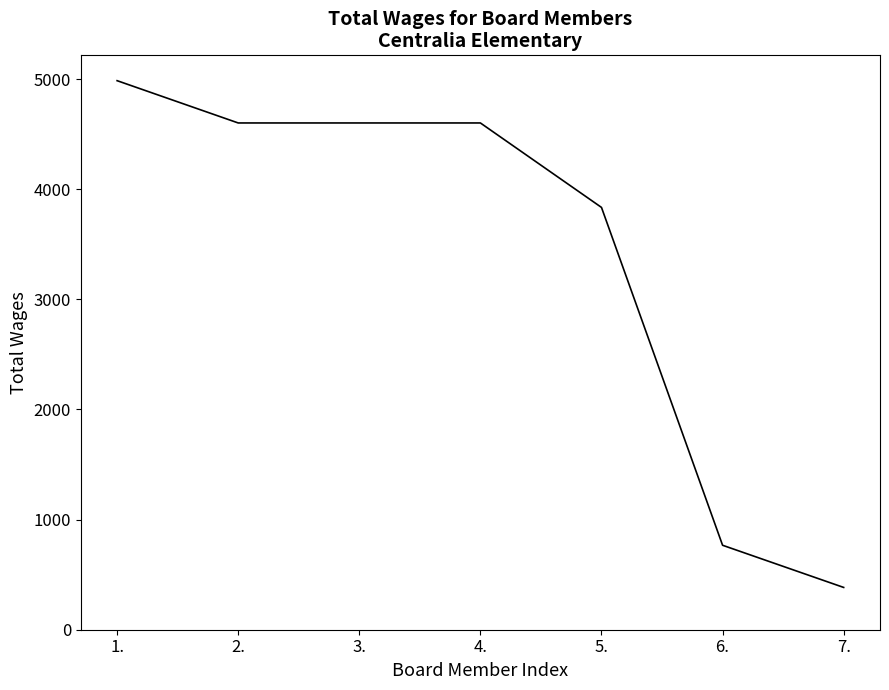

Which category has the lowest value across all series?

7.